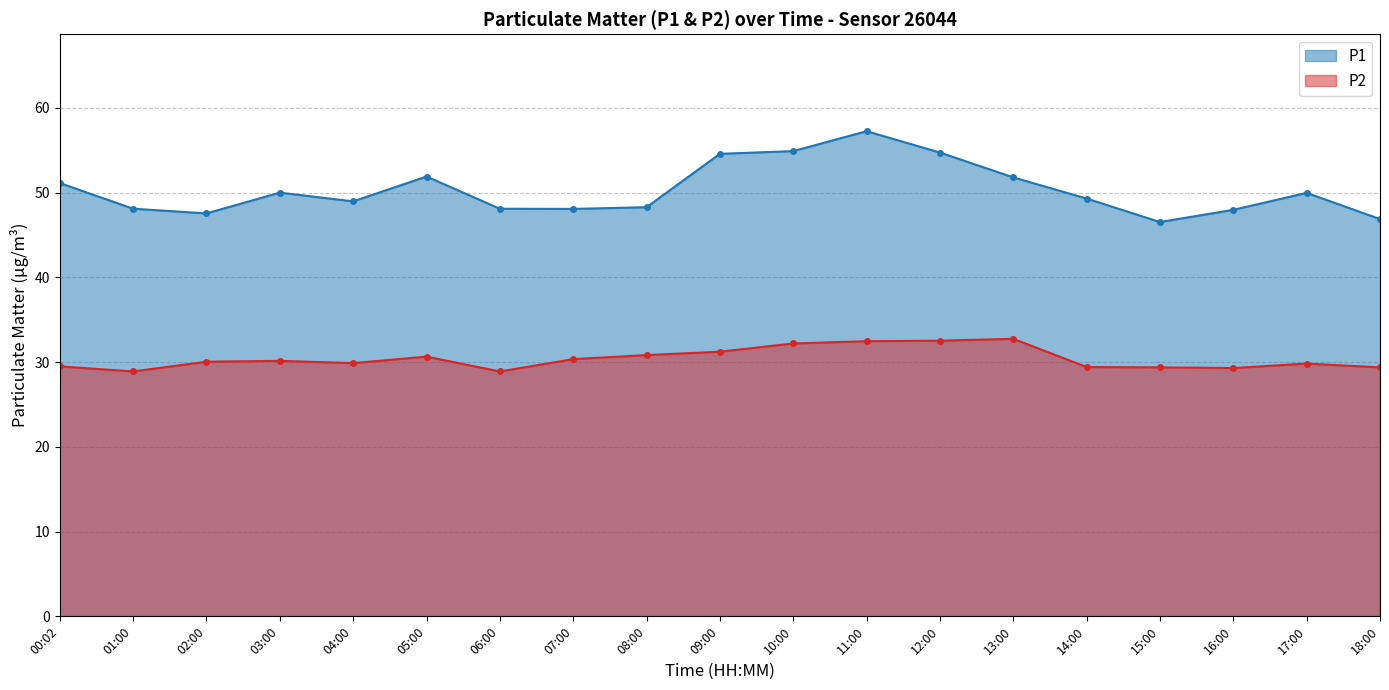

At which label does P1 first exceed 49?

00:02